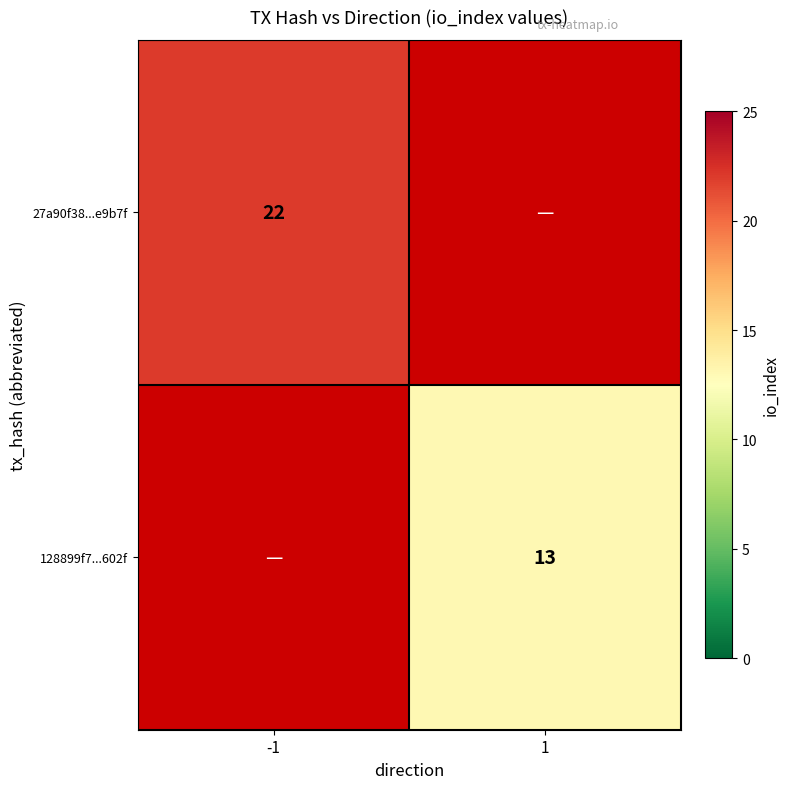

True or false: 128899f7...602f has a value of 5 at 1.

False